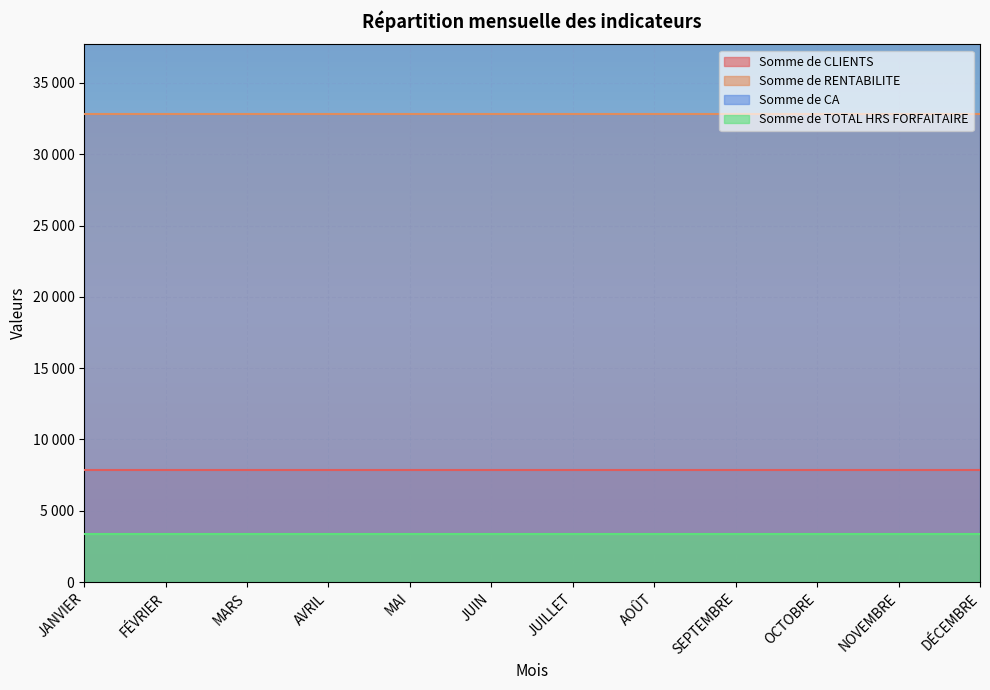

Is the value of Somme de RENTABILITE at JANVIER greater than the value of Somme de CLIENTS at AVRIL?

Yes